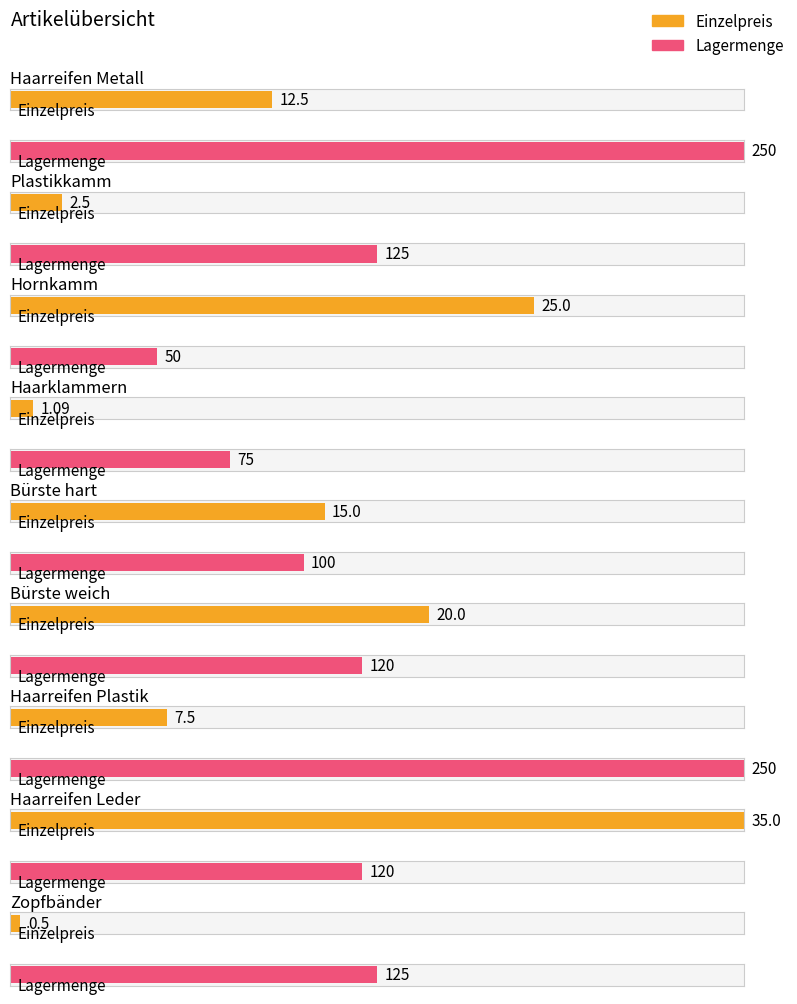

True or false: Lagermenge has a value of 120.0 at Bürste weich.

True